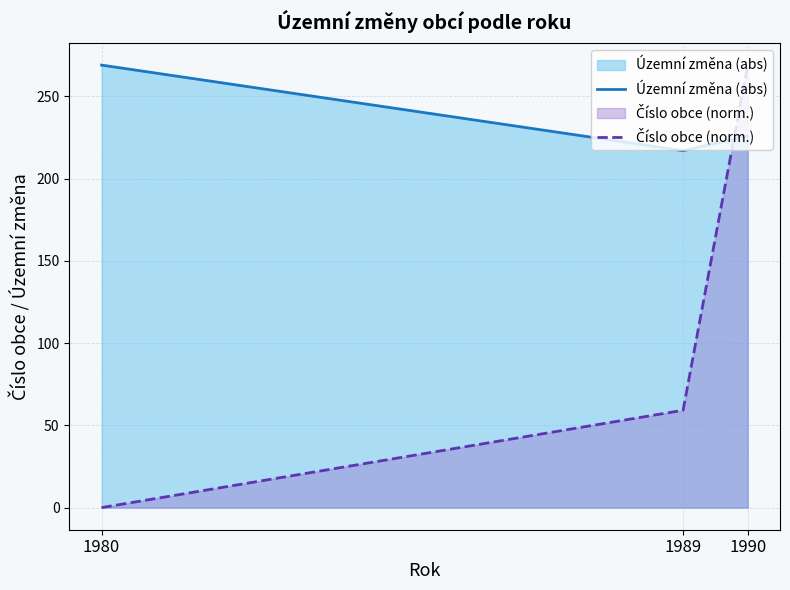

Which category has the highest value in the Číslo obce (norm.) series?

1990